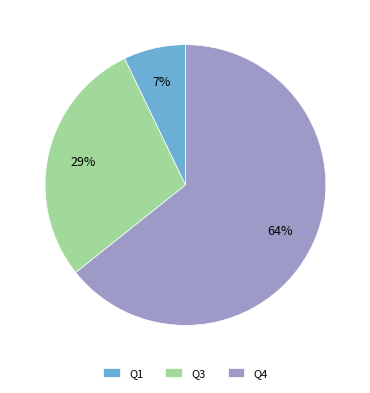

The Q3 slice represents 29% of the pie. True or false?

True